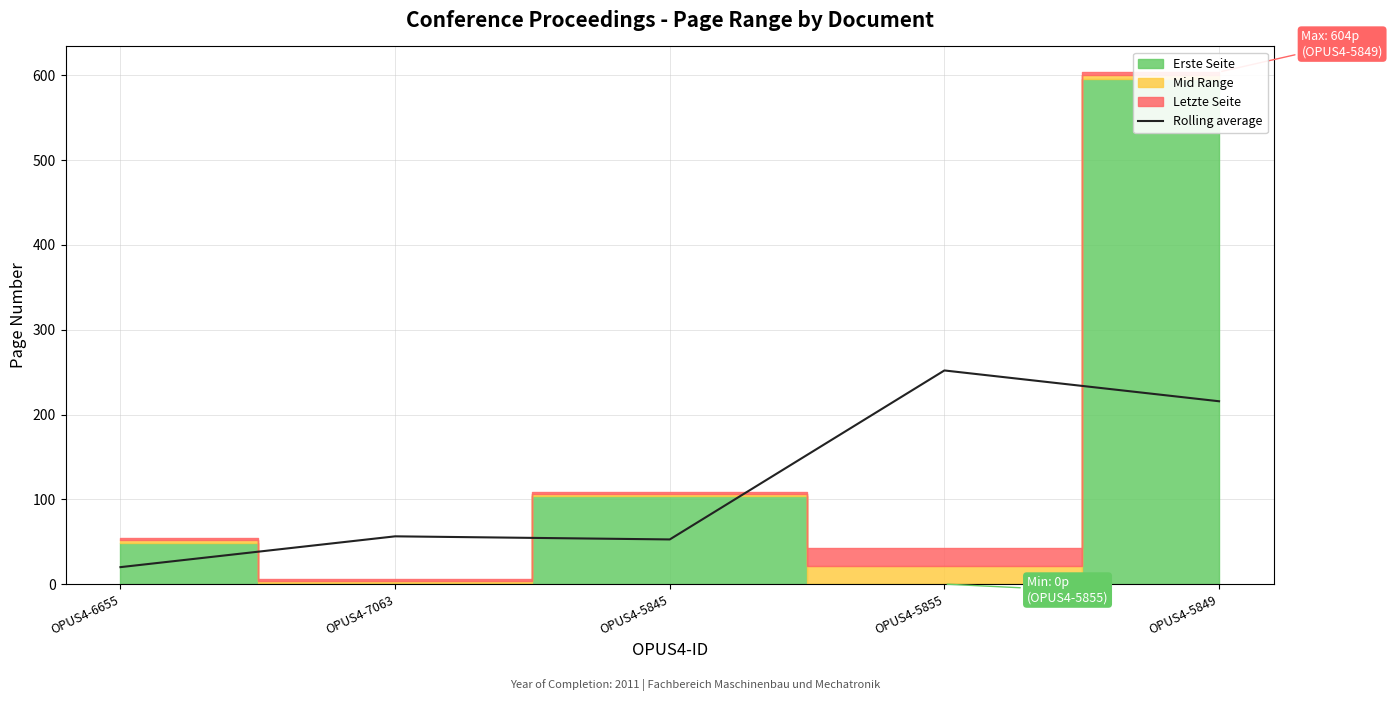

What is the lowest value of the Rolling average series?

20.0